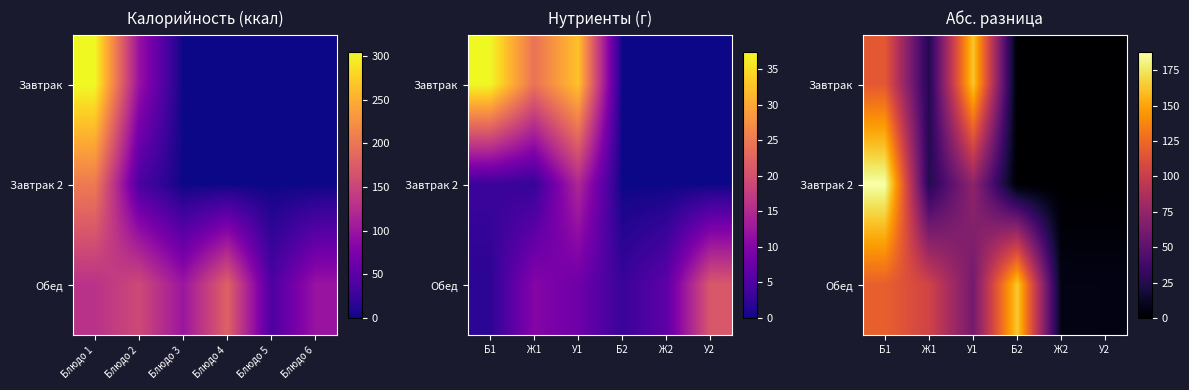

At which label does Обед reach its peak?

Б2